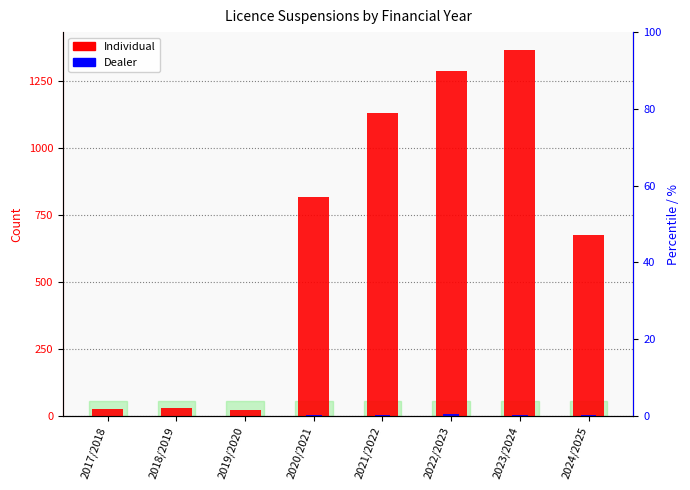

What is the label of the 4th bar from the right?

2021/2022